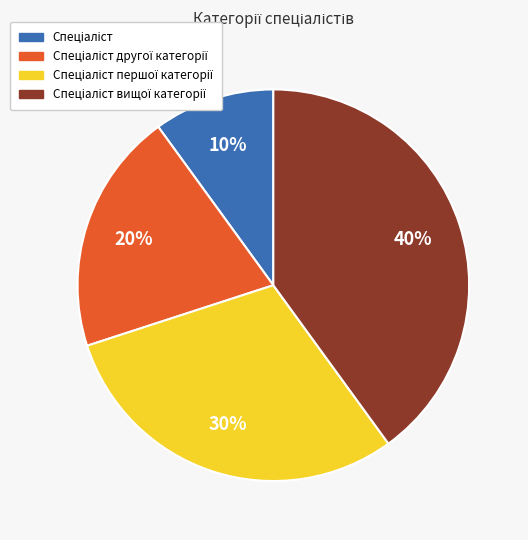

To the nearest percent, what is the difference between the largest and smallest slice percentages?

30%